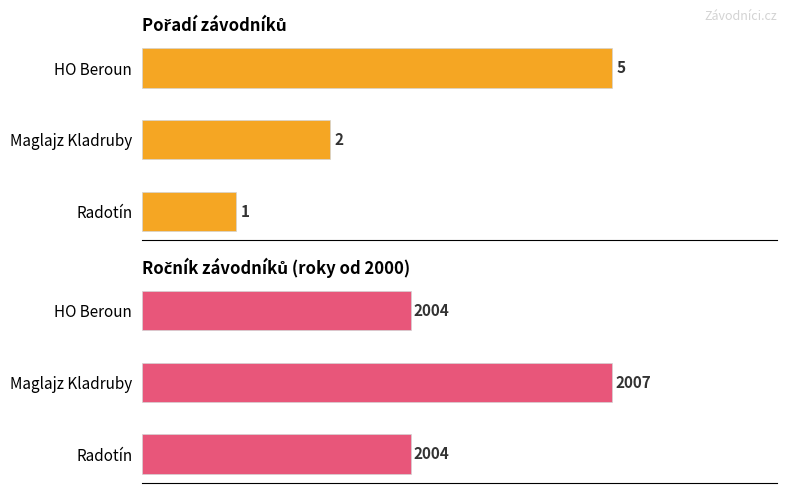

What is the average value of the Pořadí series?

3